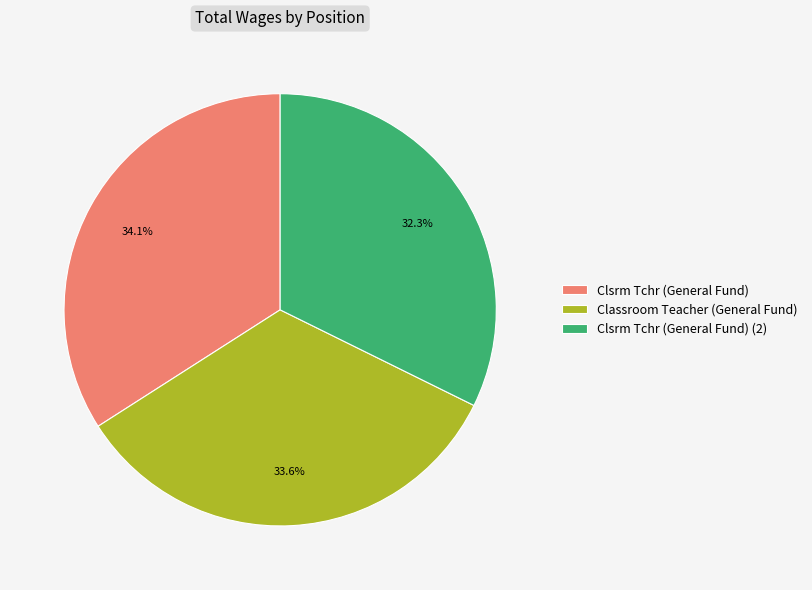

Is Clsrm Tchr (General Fund) the majority of the pie?

No